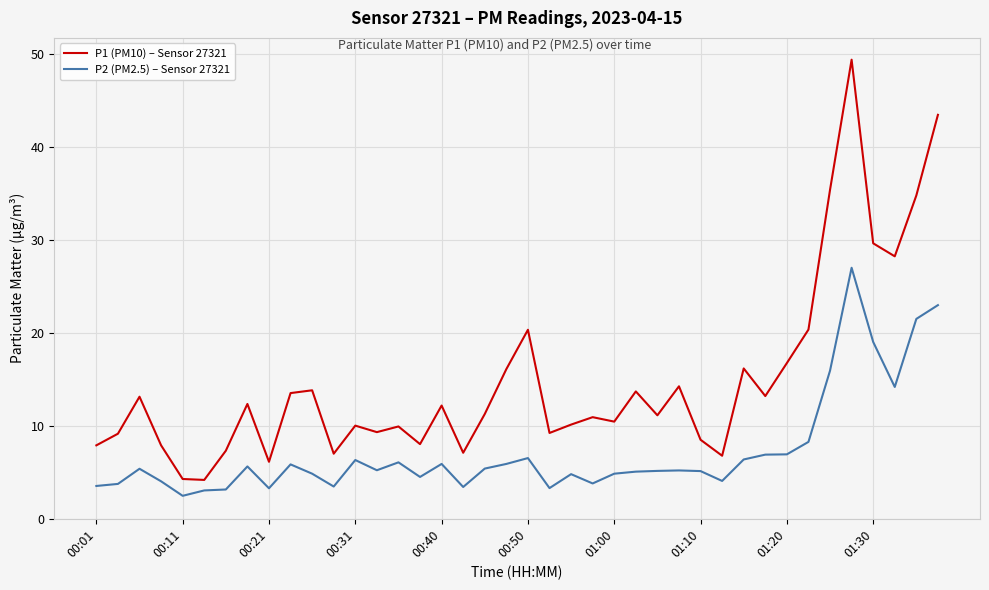

Count the number of data series in this chart.

2